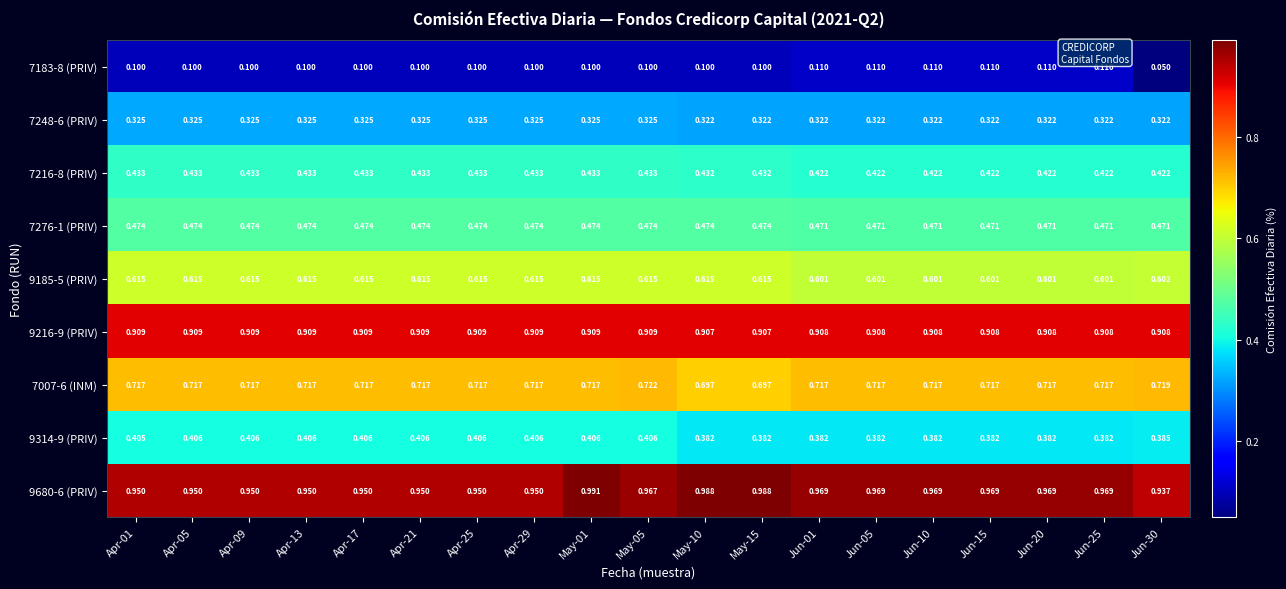

Is the value of 7276-1 (PRIV) at Apr-09 greater than the value of 7248-6 (PRIV) at Apr-01?

Yes